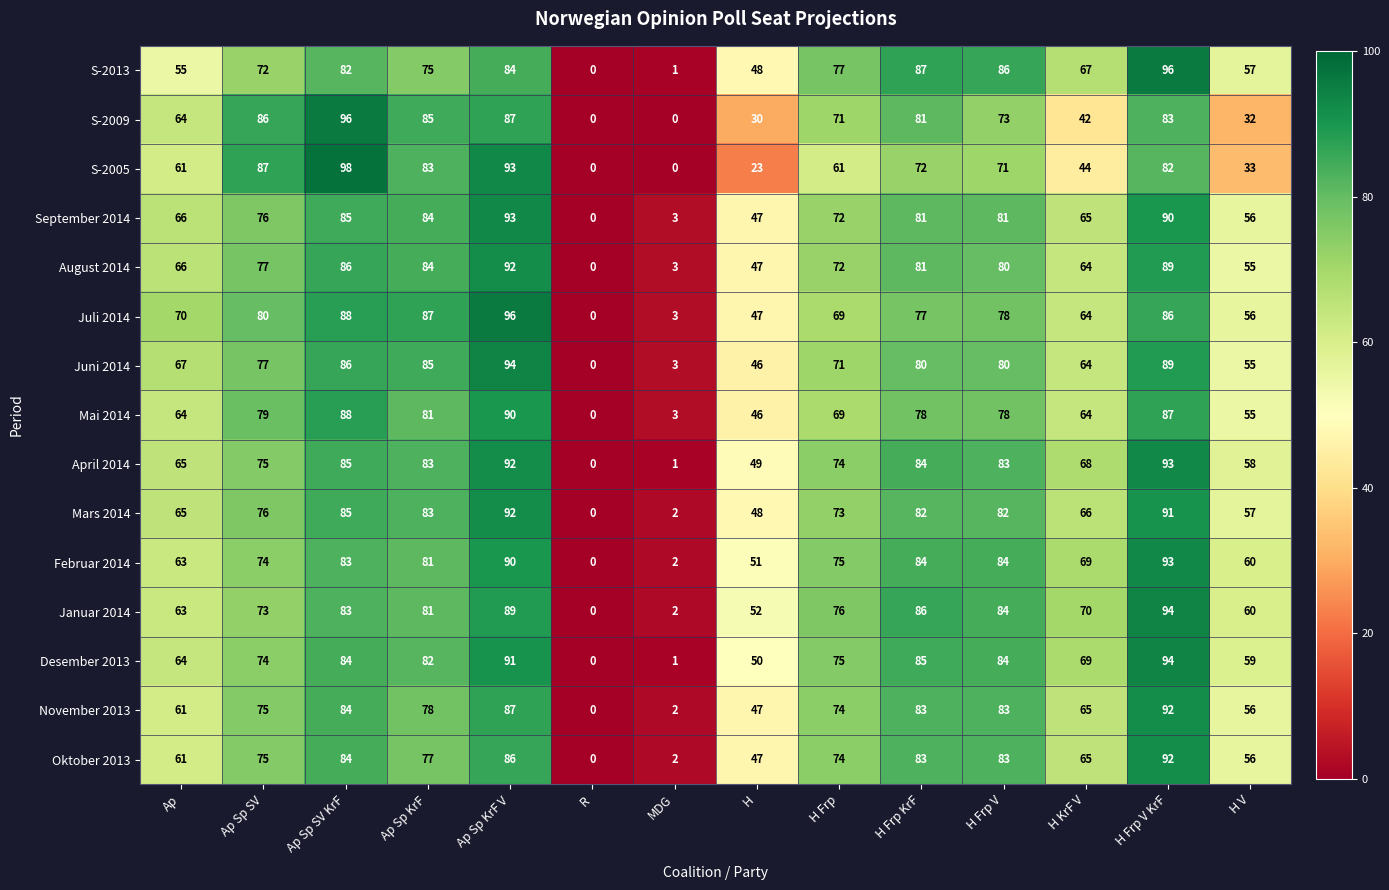

Is it true that Januar 2014 equals 109 at H KrF V?

False